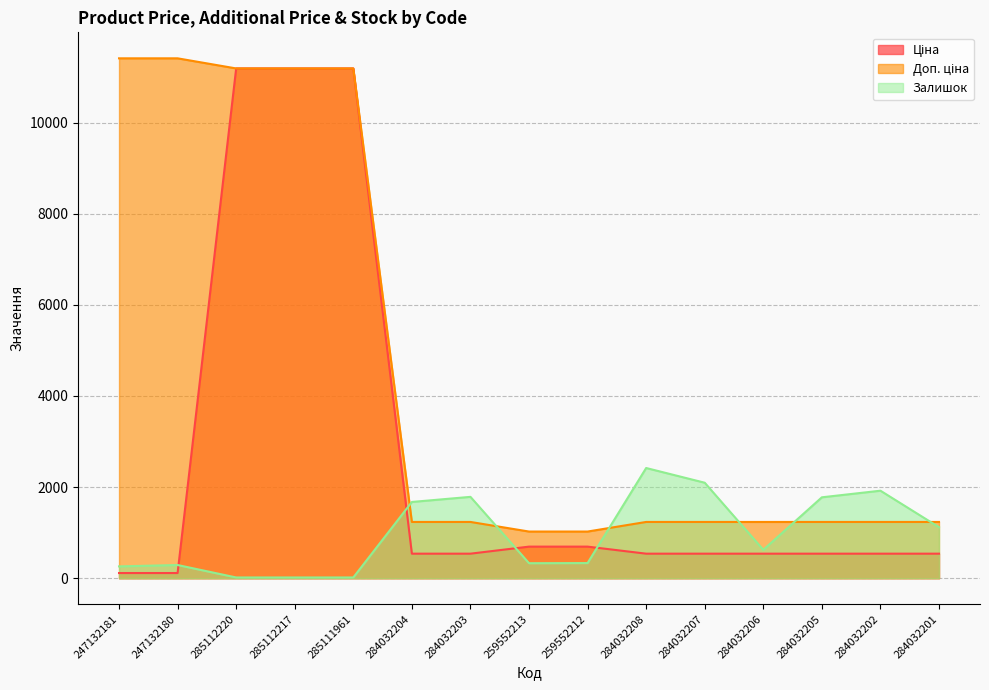

How many data points in Залишок are less than 624?

7